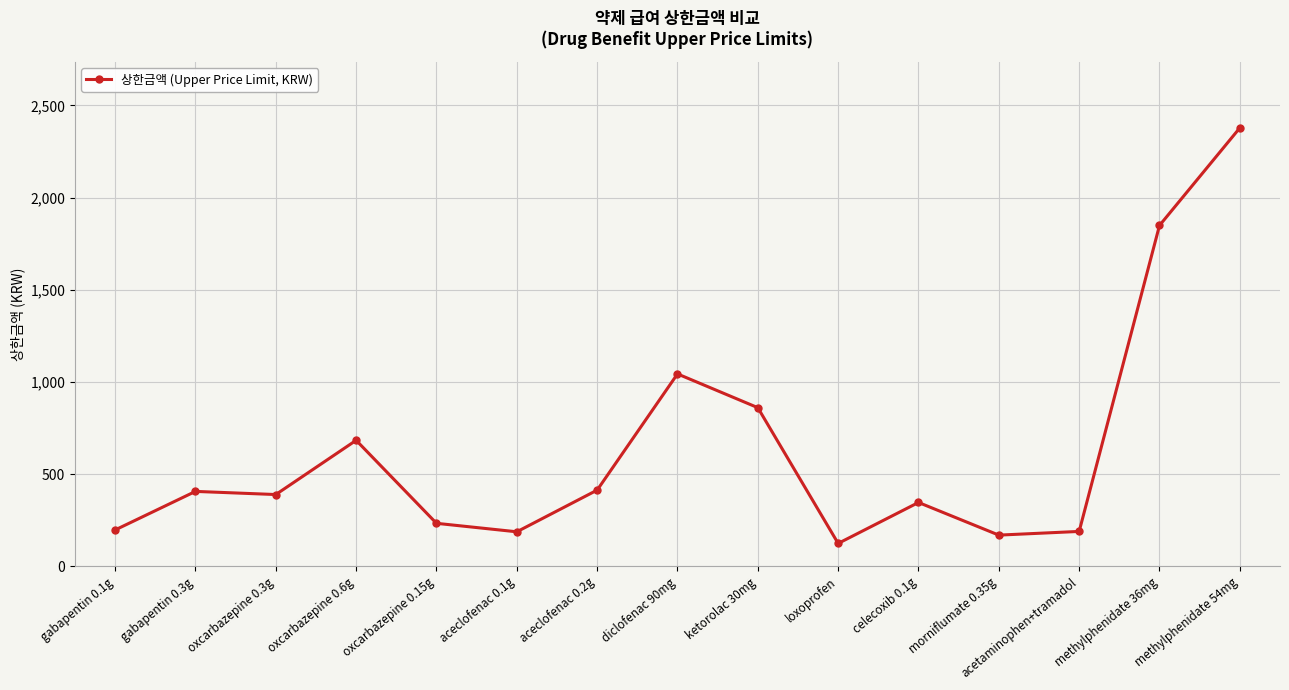

What is the change in value from oxcarbazepine 0.6g to aceclofenac 0.1g?

-496